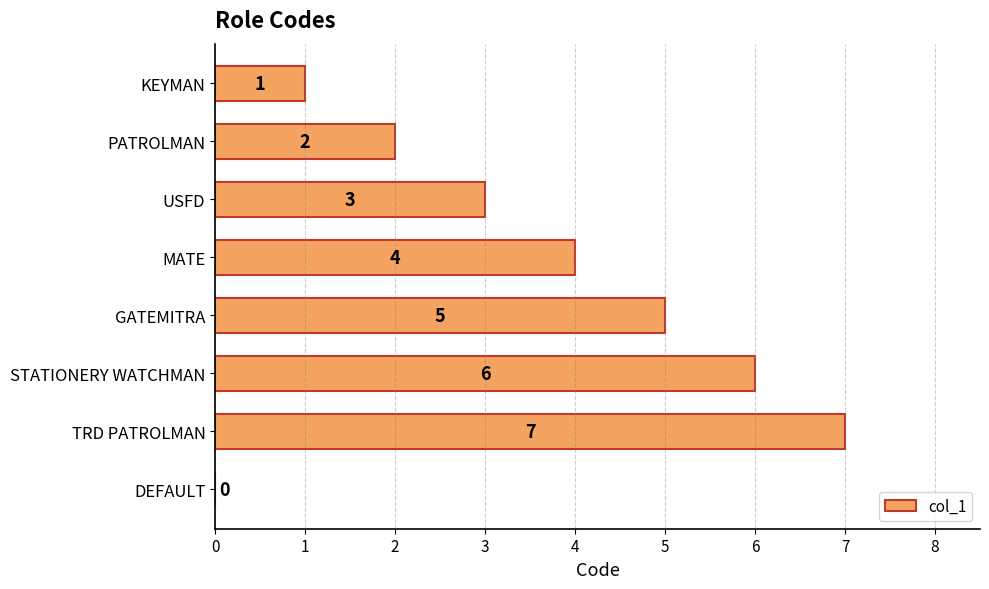

Reading top to bottom, list all the values displayed in this chart.

KEYMAN=1	PATROLMAN=2	USFD=3	MATE=4	GATEMITRA=5	STATIONERY WATCHMAN=6	TRD PATROLMAN=7	DEFAULT=0